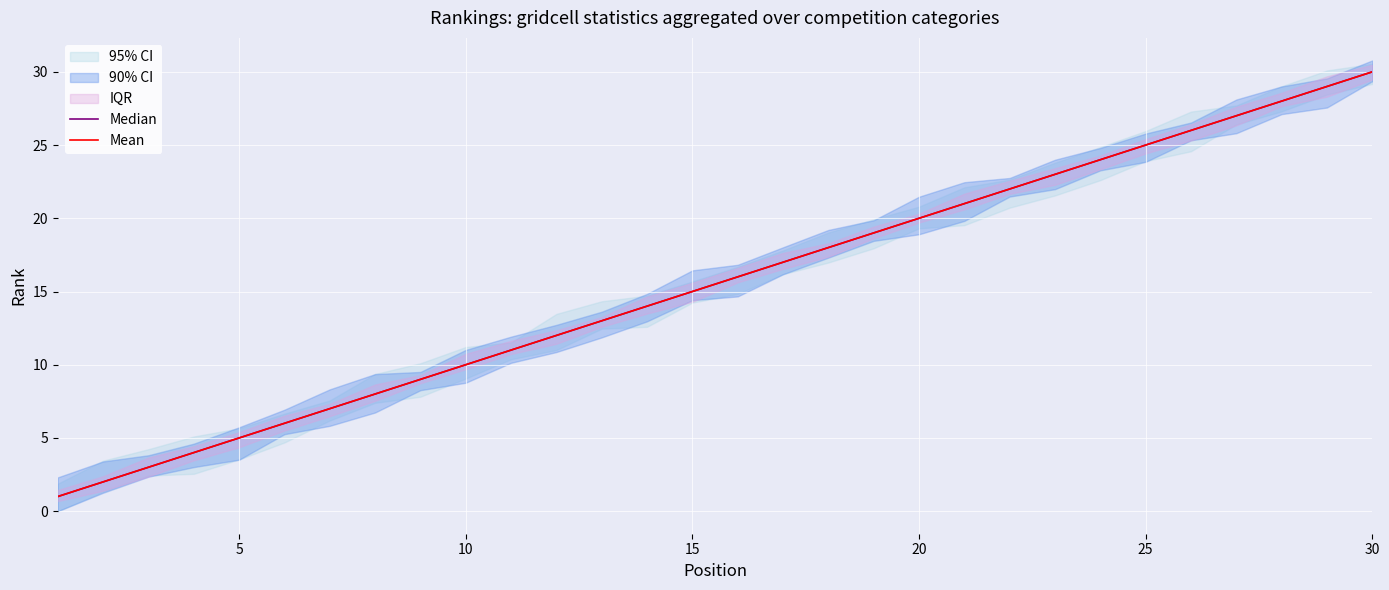

What is the value of the Median point at the 29th from the left?

29